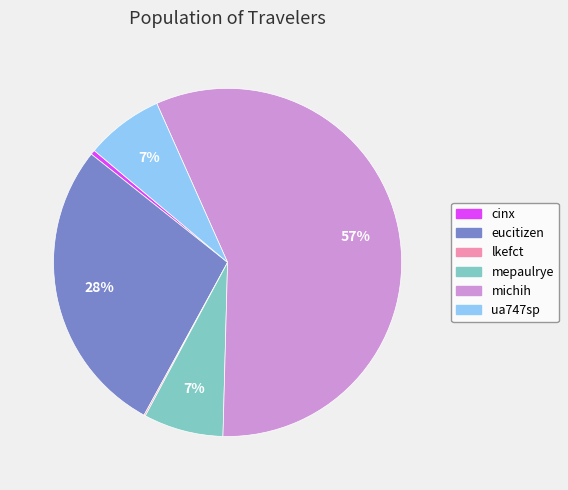

The ua747sp slice represents 18% of the pie. True or false?

False